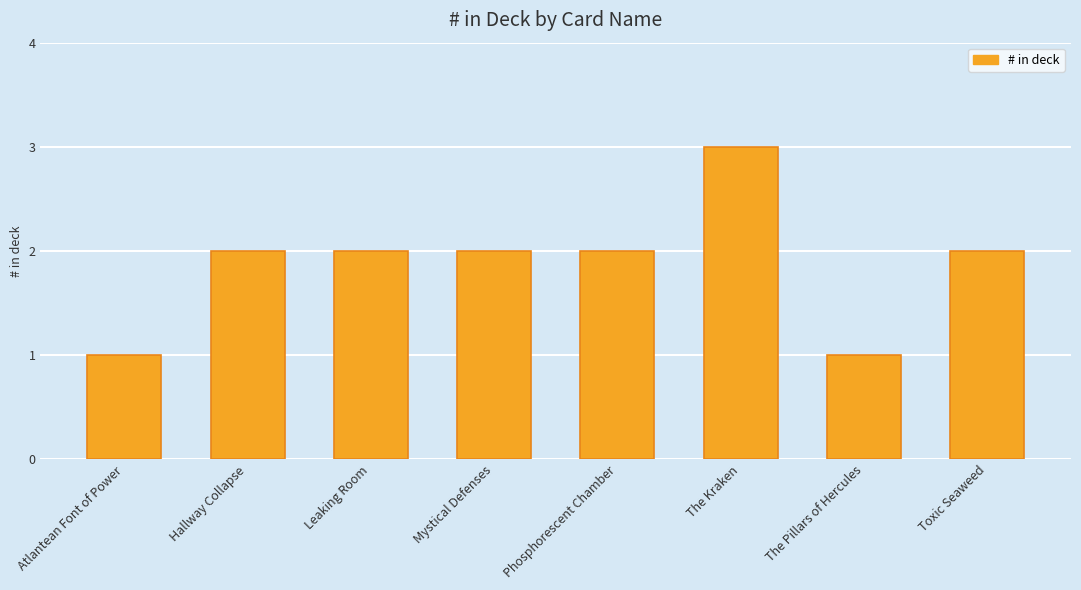

Count the number of data series in this chart.

1